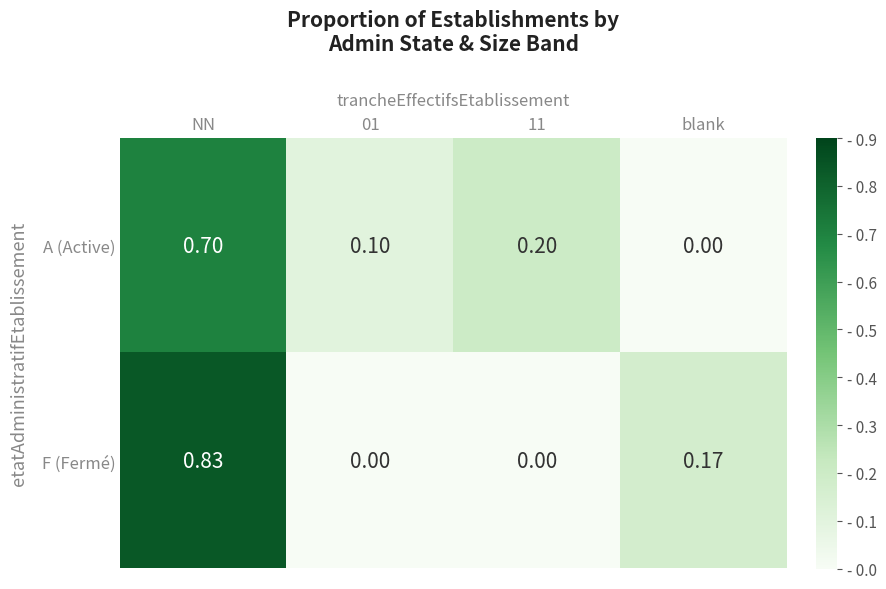

At which category is the sum across all series the highest?

NN